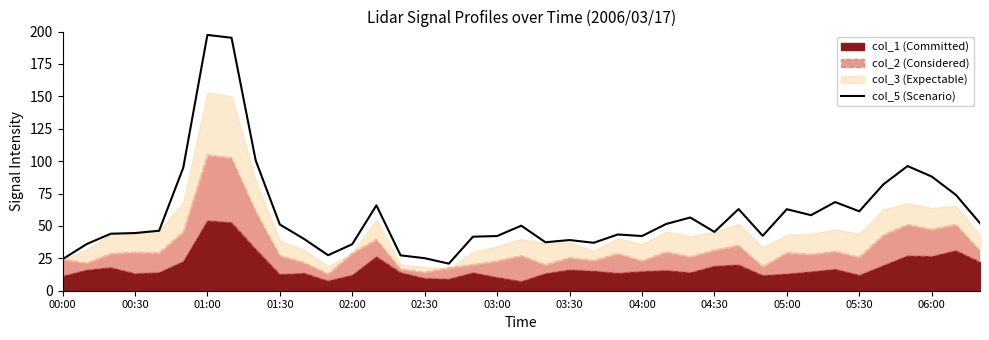

How many points are higher than both their immediate neighbors (excluding endpoints)?

10